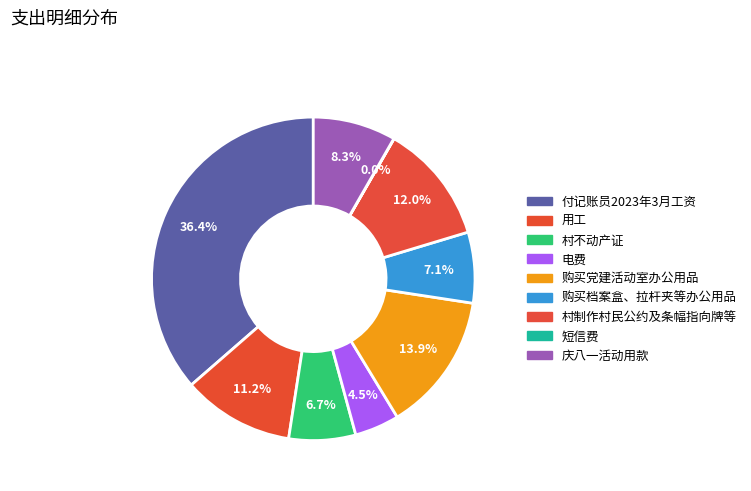

To the nearest percent, what is the difference between the 短信费 and 村不动产证 slice percentages?

7%